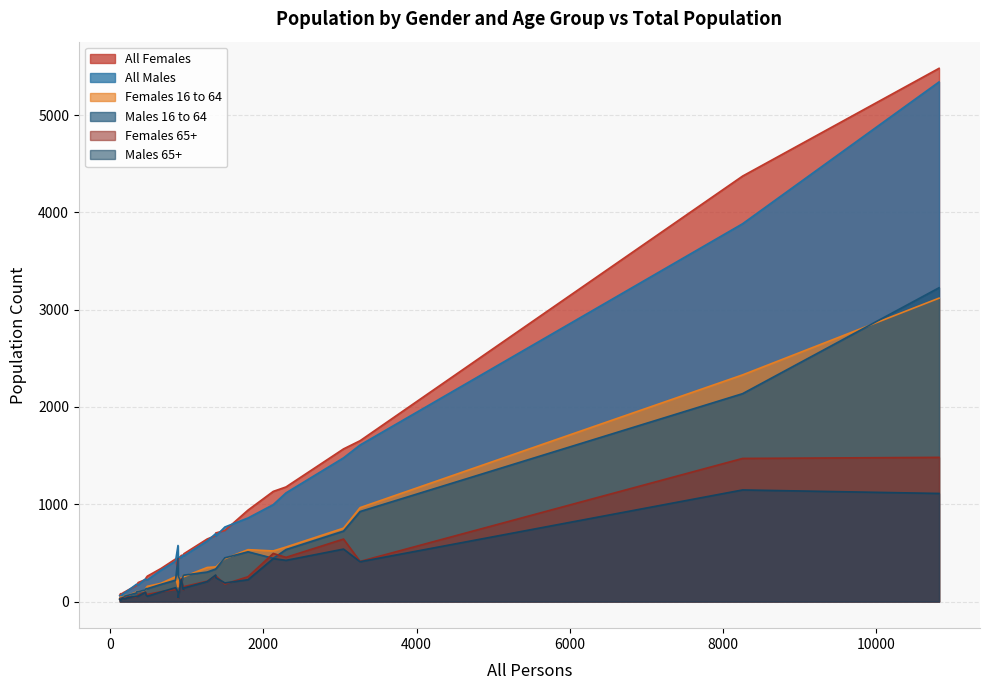

What is the value of the Males 65+ point at the 17th from the left?

441